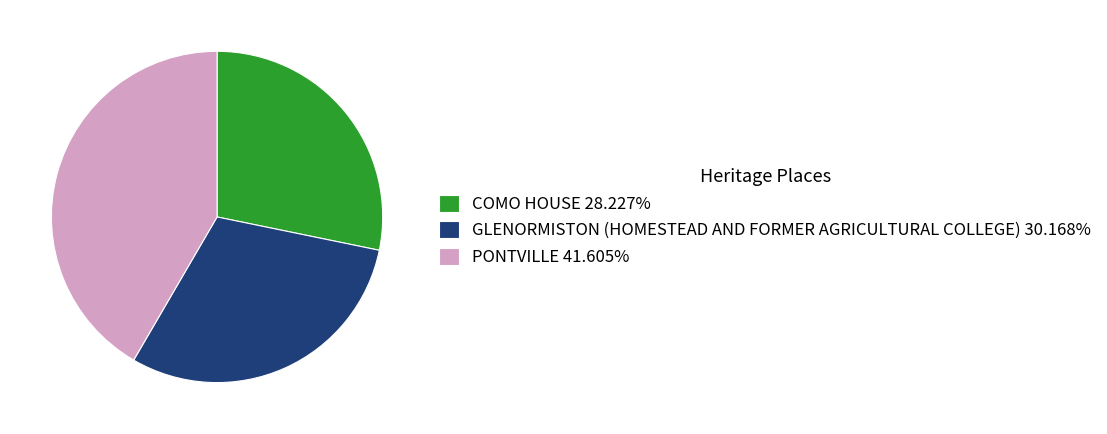

How many slices are in this pie chart?

3